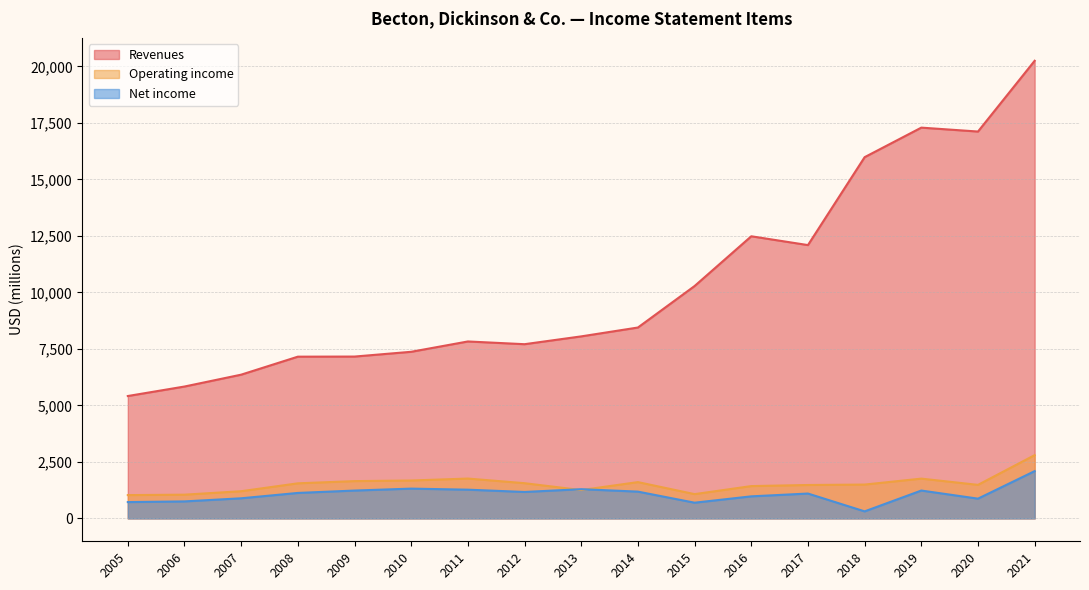

List the labels in order of Operating income value, smallest first.

2005, 2006, 2015, 2007, 2013, 2016, 2017, 2020, 2018, 2008, 2012, 2014, 2009, 2010, 2019, 2011, 2021